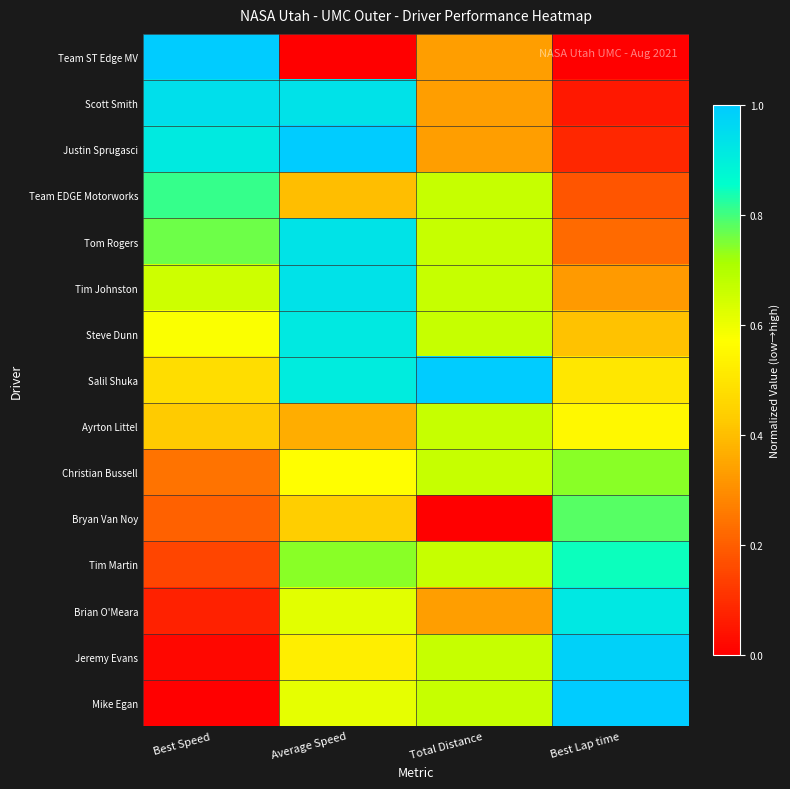

Reading left to right, extract all data points from this chart.

Team ST Edge MV: Best Speed=1.0	Average Speed=0.0	Total Distance=0.3	Best Lap time=0.0
Scott Smith: Best Speed=0.9	Average Speed=0.9	Total Distance=0.3	Best Lap time=0.1
Justin Sprugasci: Best Speed=0.9	Average Speed=1.0	Total Distance=0.3	Best Lap time=0.1
Team EDGE Motorworks: Best Speed=0.8	Average Speed=0.4	Total Distance=0.7	Best Lap time=0.2
Tom Rogers: Best Speed=0.8	Average Speed=0.9	Total Distance=0.7	Best Lap time=0.2
Tim Johnston: Best Speed=0.7	Average Speed=0.9	Total Distance=0.7	Best Lap time=0.3
Steve Dunn: Best Speed=0.6	Average Speed=0.9	Total Distance=0.7	Best Lap time=0.4
Salil Shuka: Best Speed=0.5	Average Speed=0.9	Total Distance=1.0	Best Lap time=0.5
Ayrton Littel: Best Speed=0.4	Average Speed=0.4	Total Distance=0.7	Best Lap time=0.6
Christian Bussell: Best Speed=0.2	Average Speed=0.6	Total Distance=0.7	Best Lap time=0.7
Bryan Van Noy: Best Speed=0.2	Average Speed=0.4	Total Distance=0.0	Best Lap time=0.8
Tim Martin: Best Speed=0.1	Average Speed=0.7	Total Distance=0.7	Best Lap time=0.8
Brian O'Meara: Best Speed=0.1	Average Speed=0.6	Total Distance=0.3	Best Lap time=0.9
Jeremy Evans: Best Speed=0.0	Average Speed=0.5	Total Distance=0.7	Best Lap time=1.0
Mike Egan: Best Speed=0.0	Average Speed=0.6	Total Distance=0.7	Best Lap time=1.0